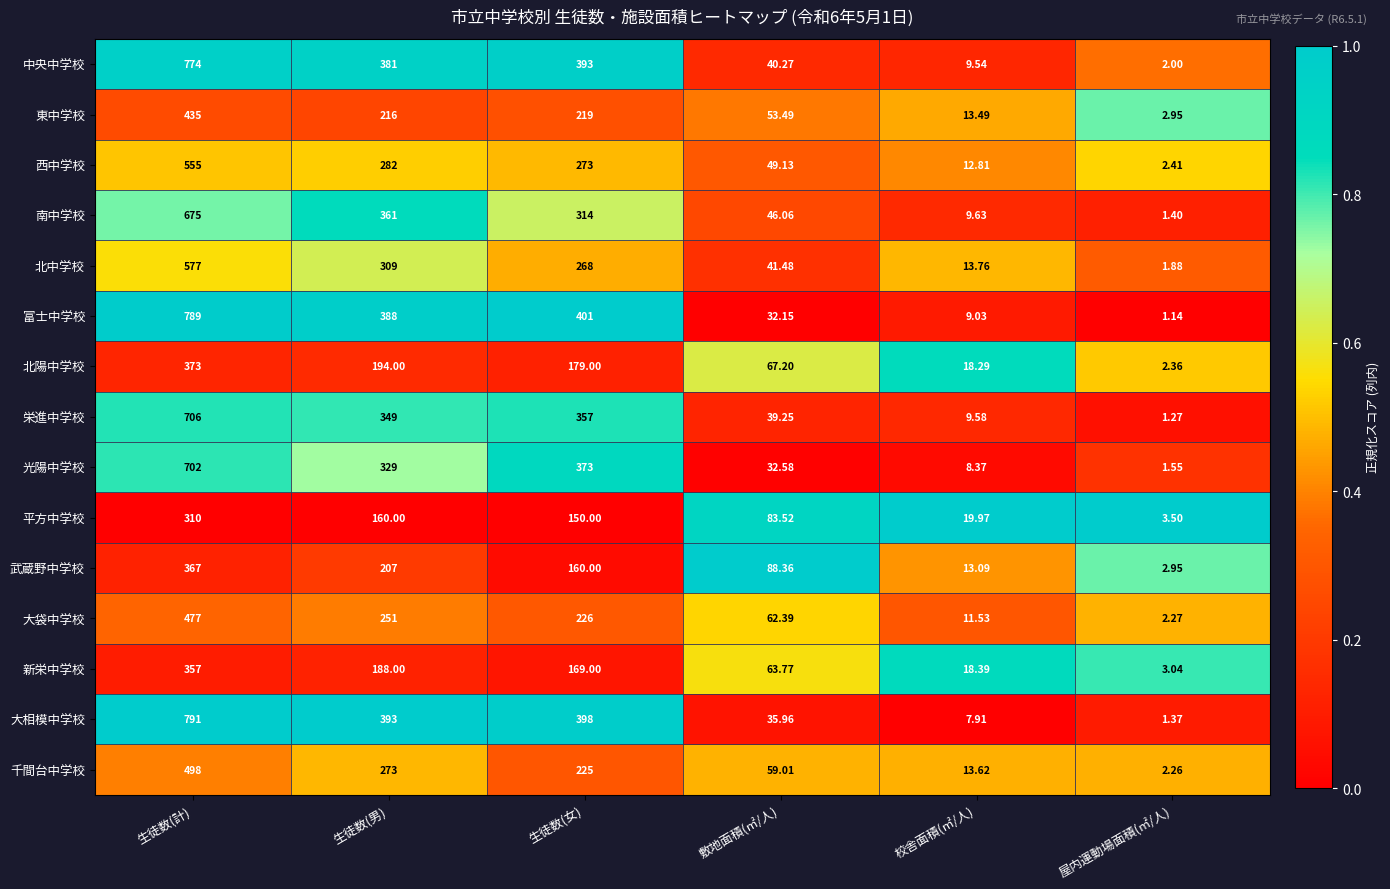

Rank the series by their maximum value, from lowest to highest.

平方中学校, 新栄中学校, 武蔵野中学校, 北陽中学校, 東中学校, 大袋中学校, 千間台中学校, 西中学校, 北中学校, 南中学校, 光陽中学校, 栄進中学校, 中央中学校, 富士中学校, 大相模中学校